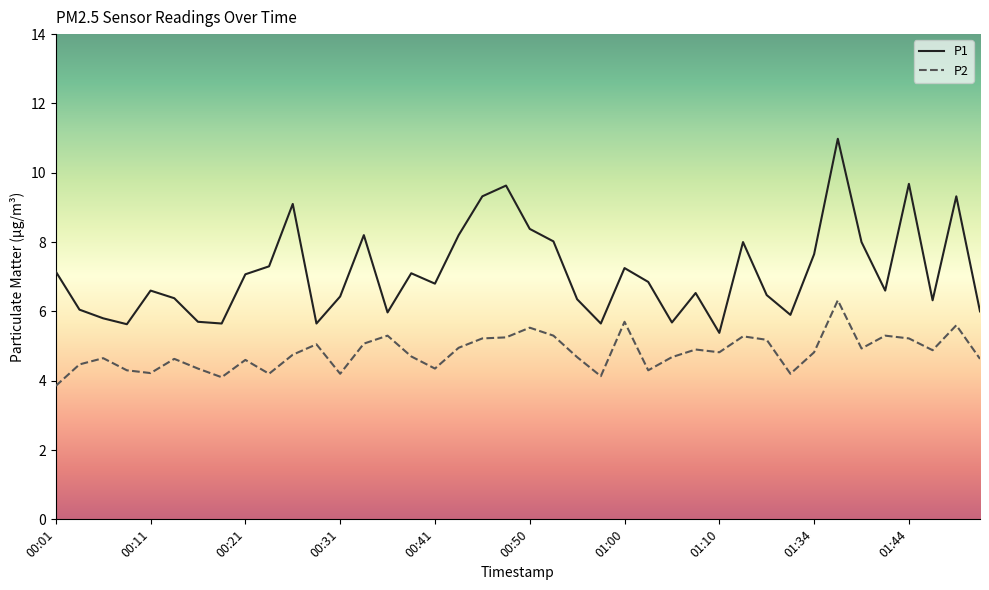

What are all the series names shown in the legend?

P1, P2